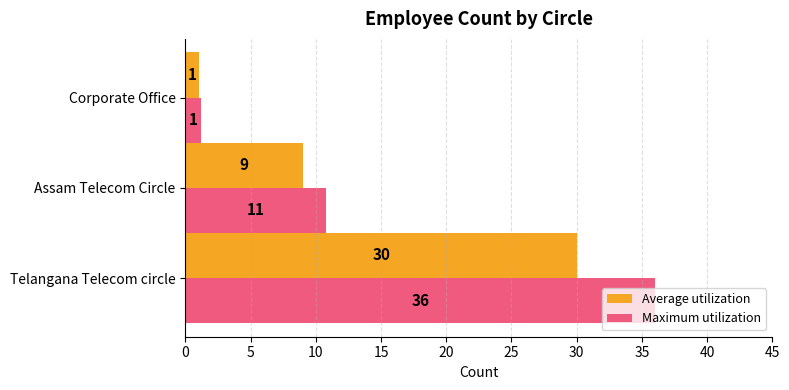

What is the difference between the maximum and minimum values in the Average utilization series?

29.0